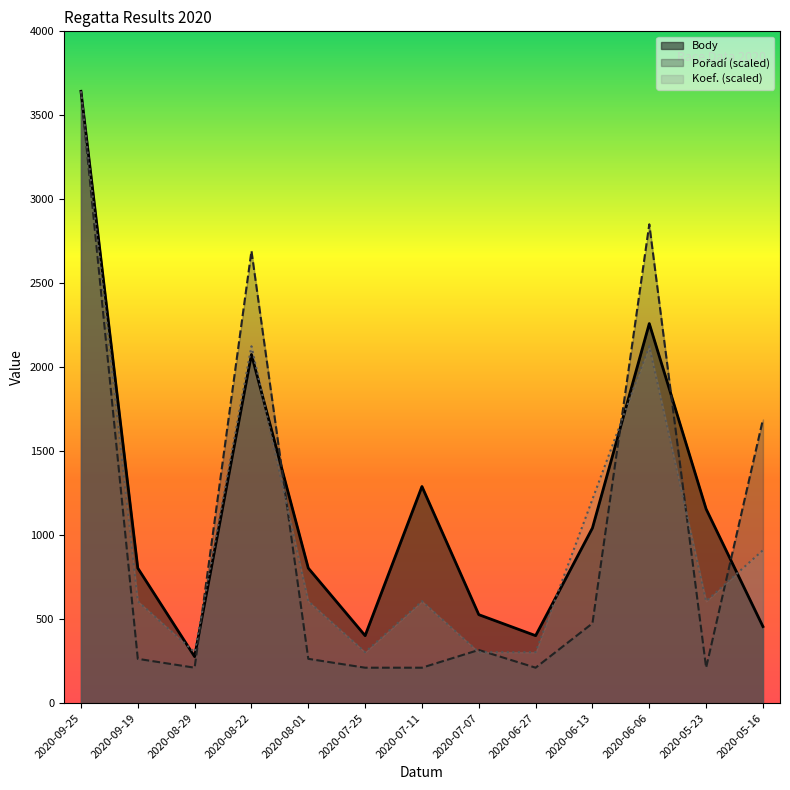

What is the difference between the second highest and second lowest values in the Body series?

1858.0